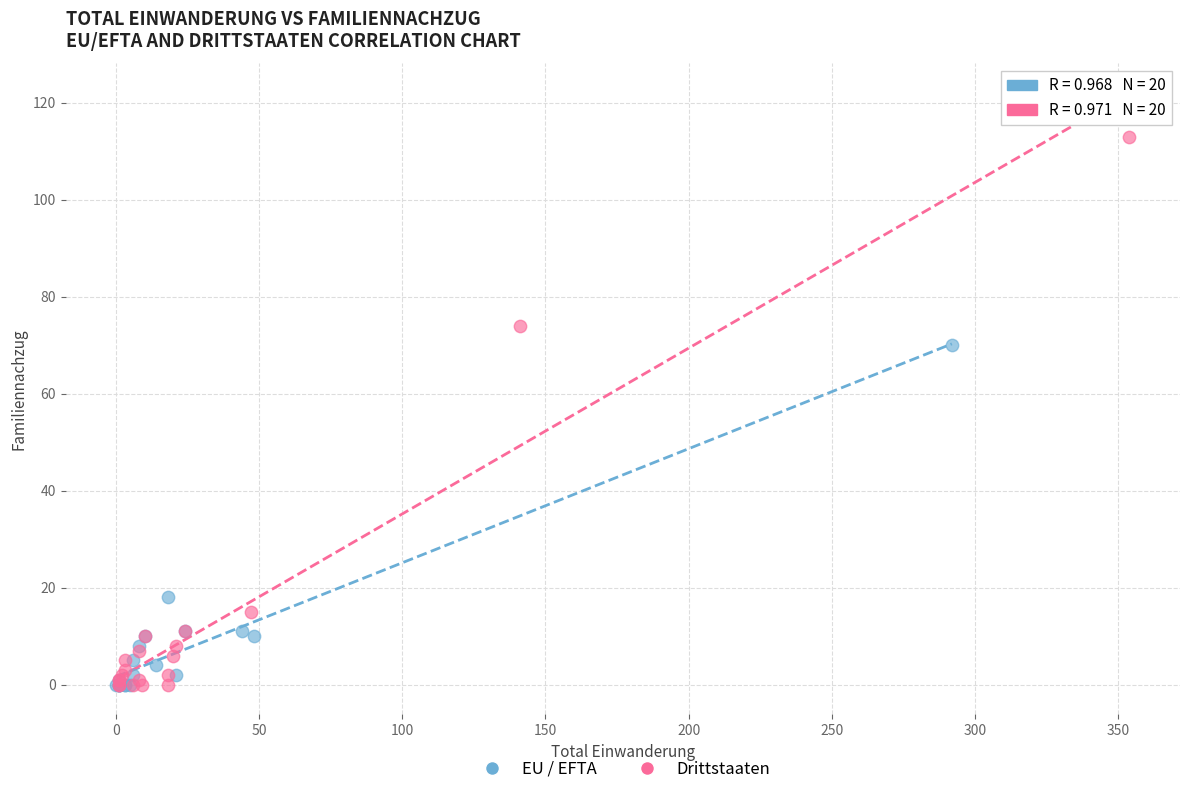

Which series has the largest Y range (max minus min)?

Drittstaaten